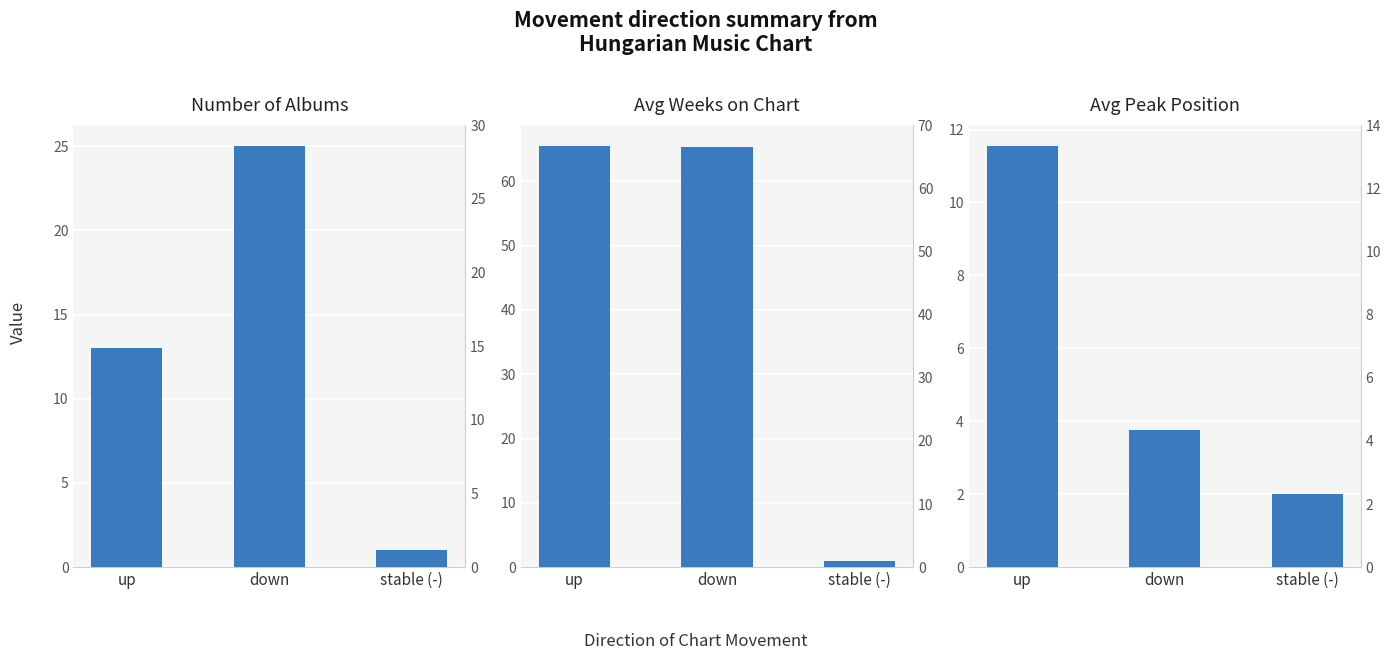

How many data points does each series have?

3